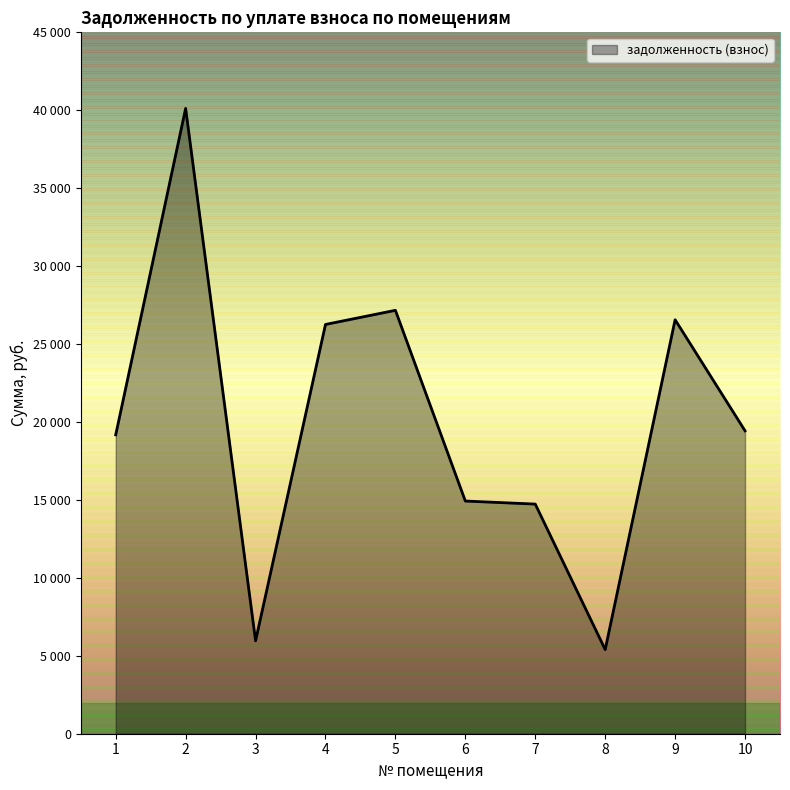

What is the smallest value displayed?

5398.6